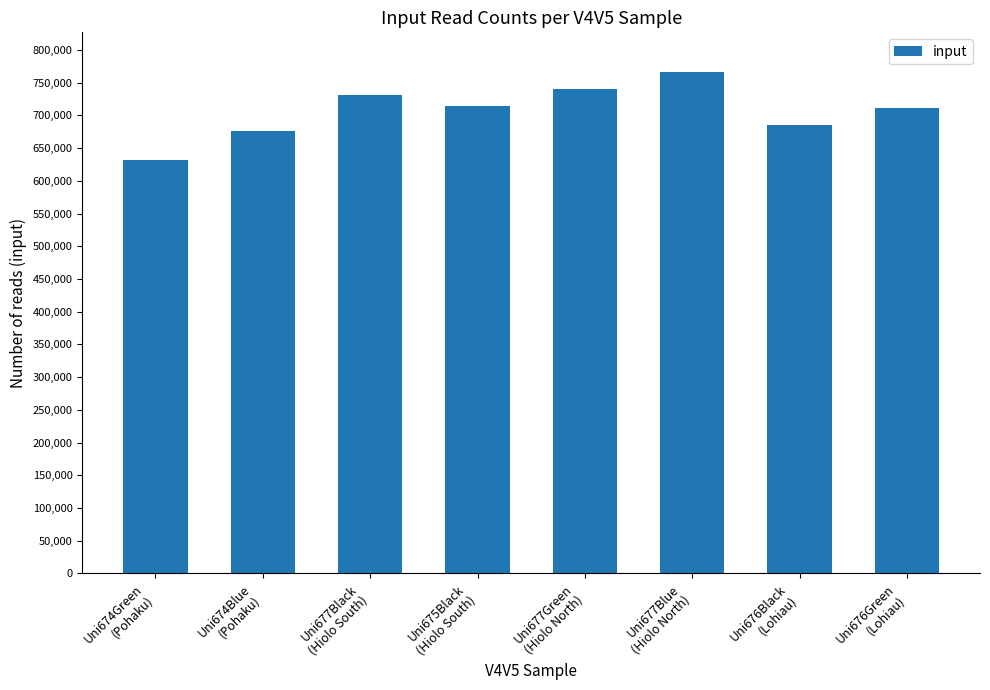

True or false: the data shows 765667 at Uni677Blue
(Hiolo North).

True